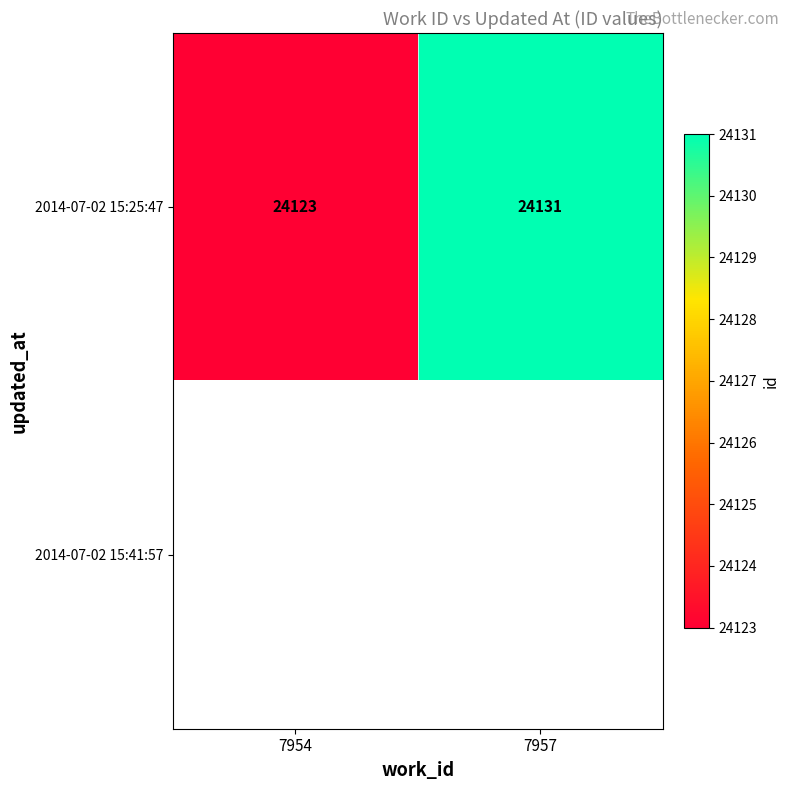

Which category has the lowest value in the 2014-07-02 15:25:47 series?

7954